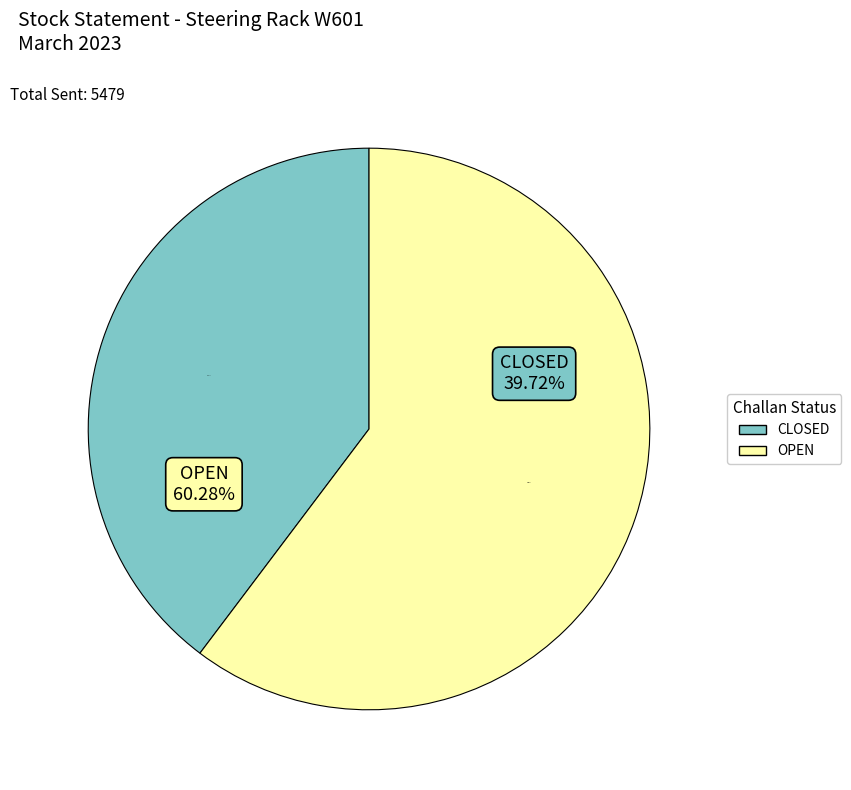

True or false: OPEN accounts for 60% of the total.

True